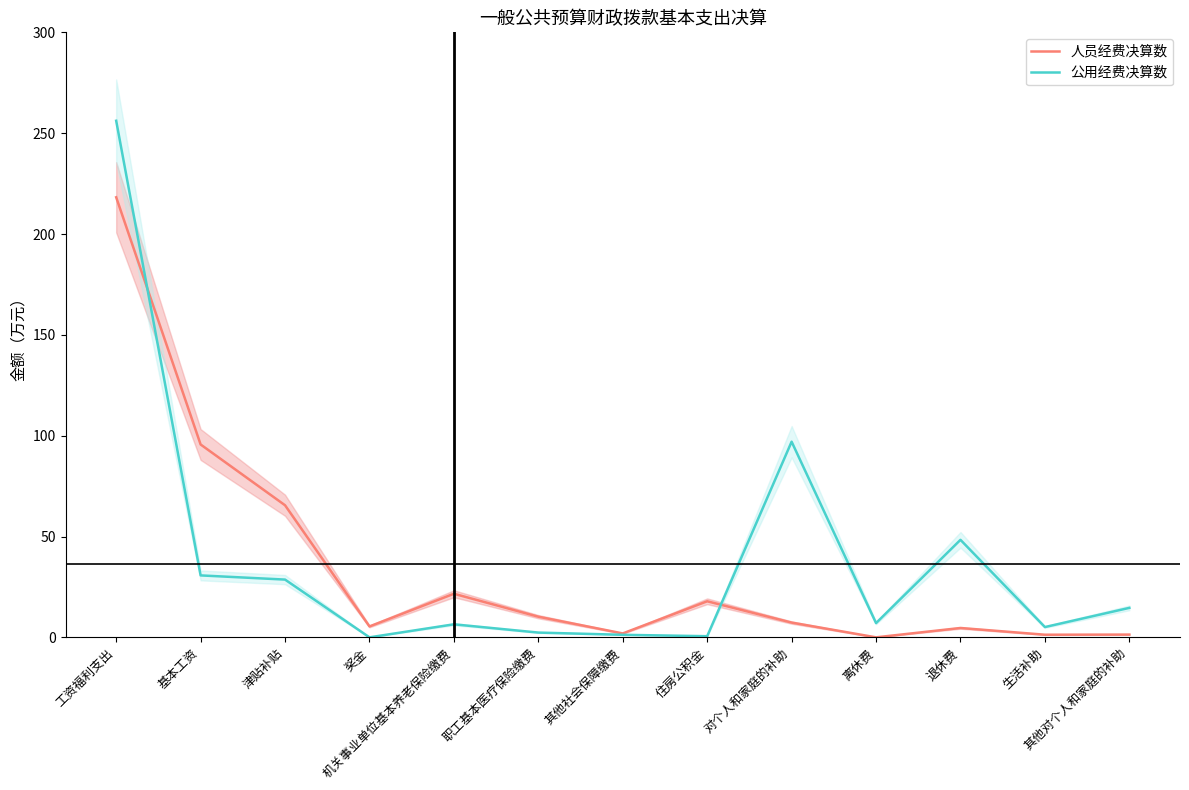

What is the label of the 10th point from the right?

奖金